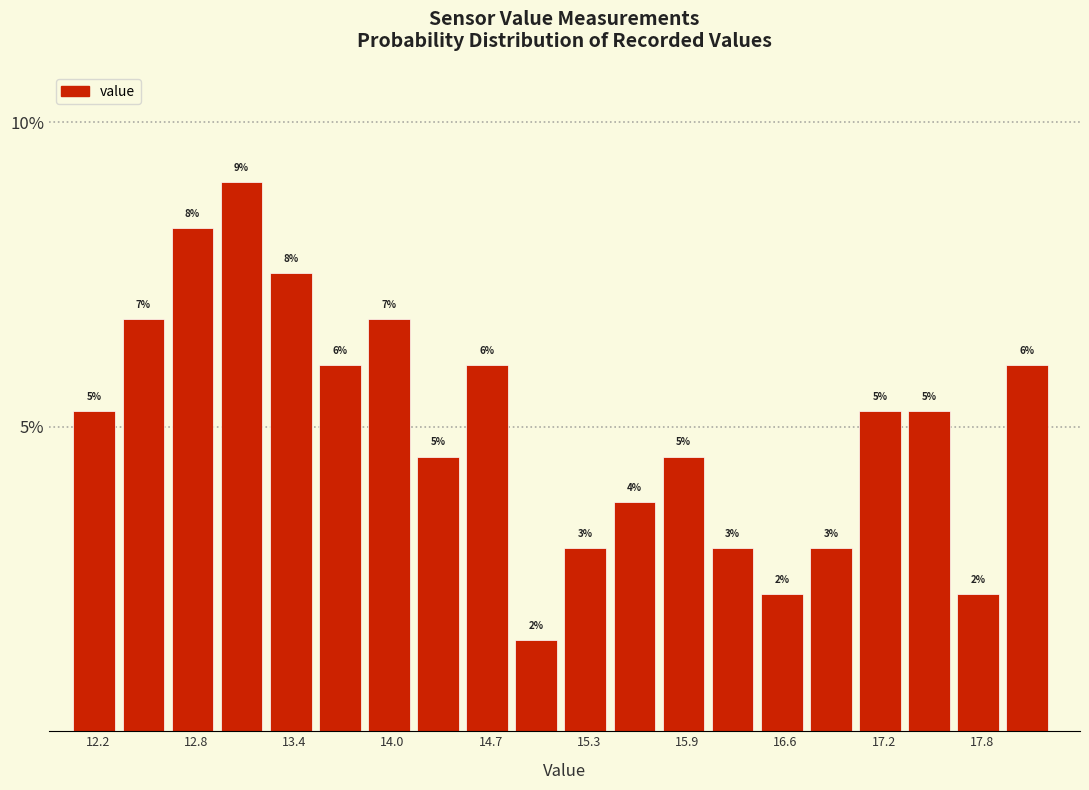

Read against the x-axis, roughly where is the centre of the tallest bar?

13.1